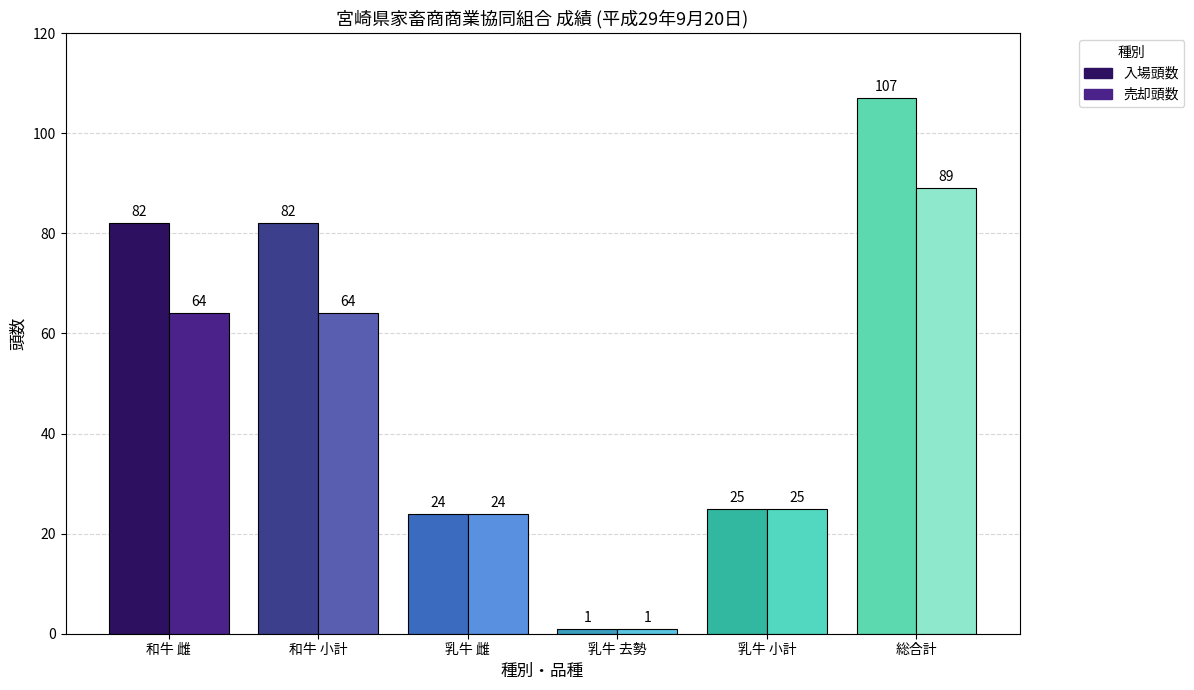

Which series has the widest spread of values?

入場頭数